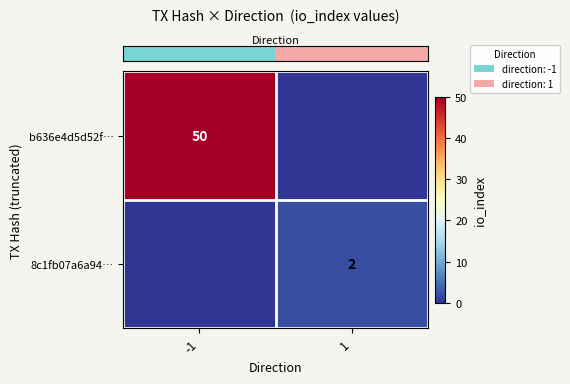

The value of row_1 at 1 is 2. True or false?

True